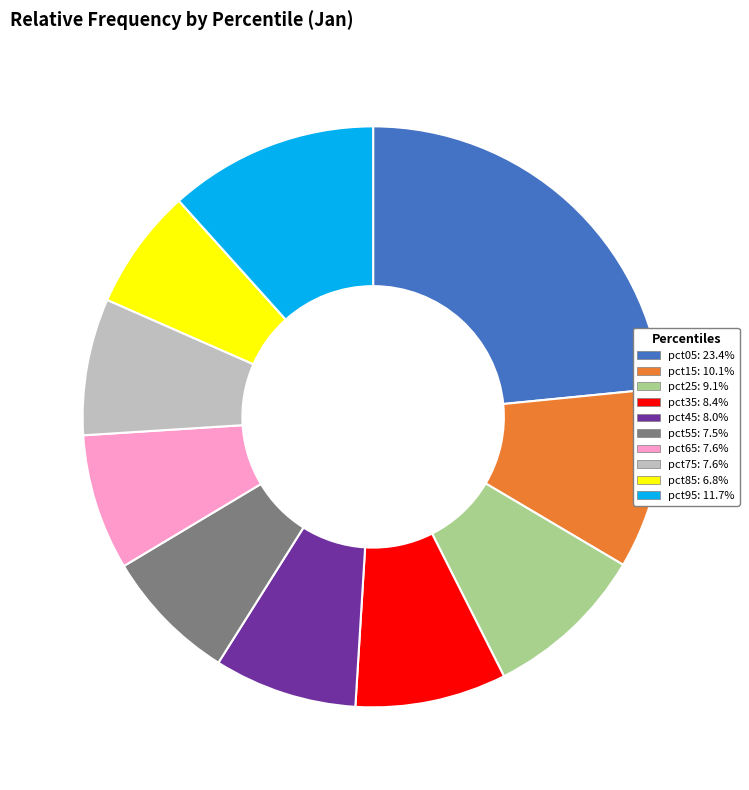

Is the sum of pct55 and pct15 greater than half?

No